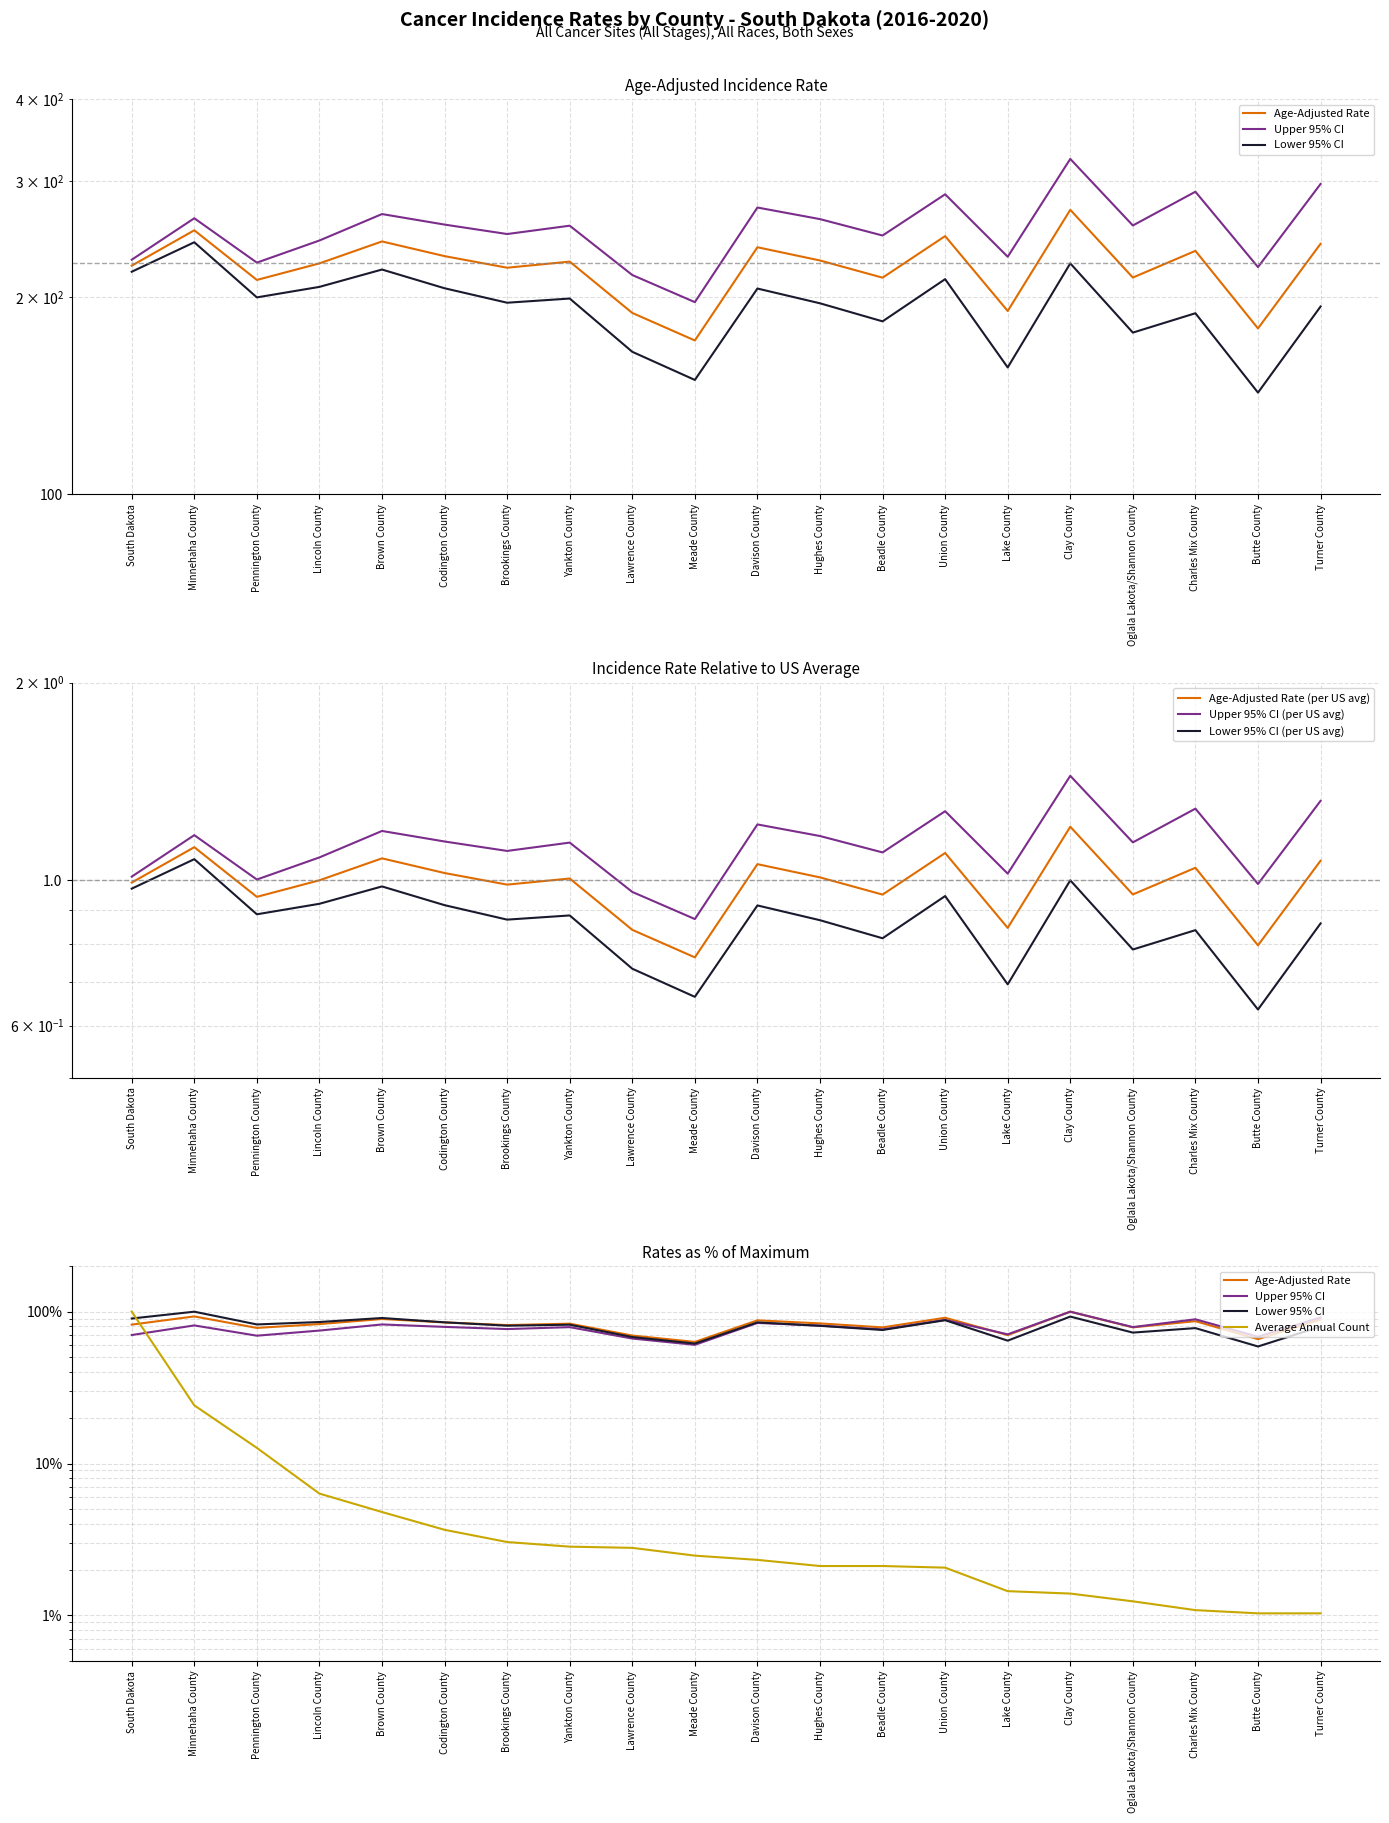

What is the value of the Average Annual Count point at the 18th from the left?

1.1